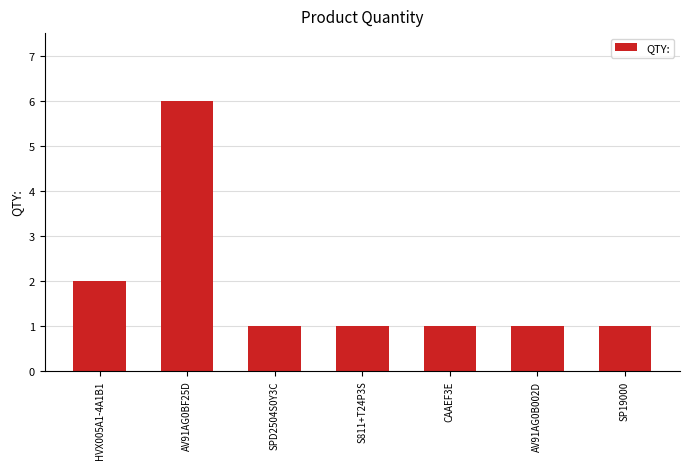

What is the sum of all values?

13